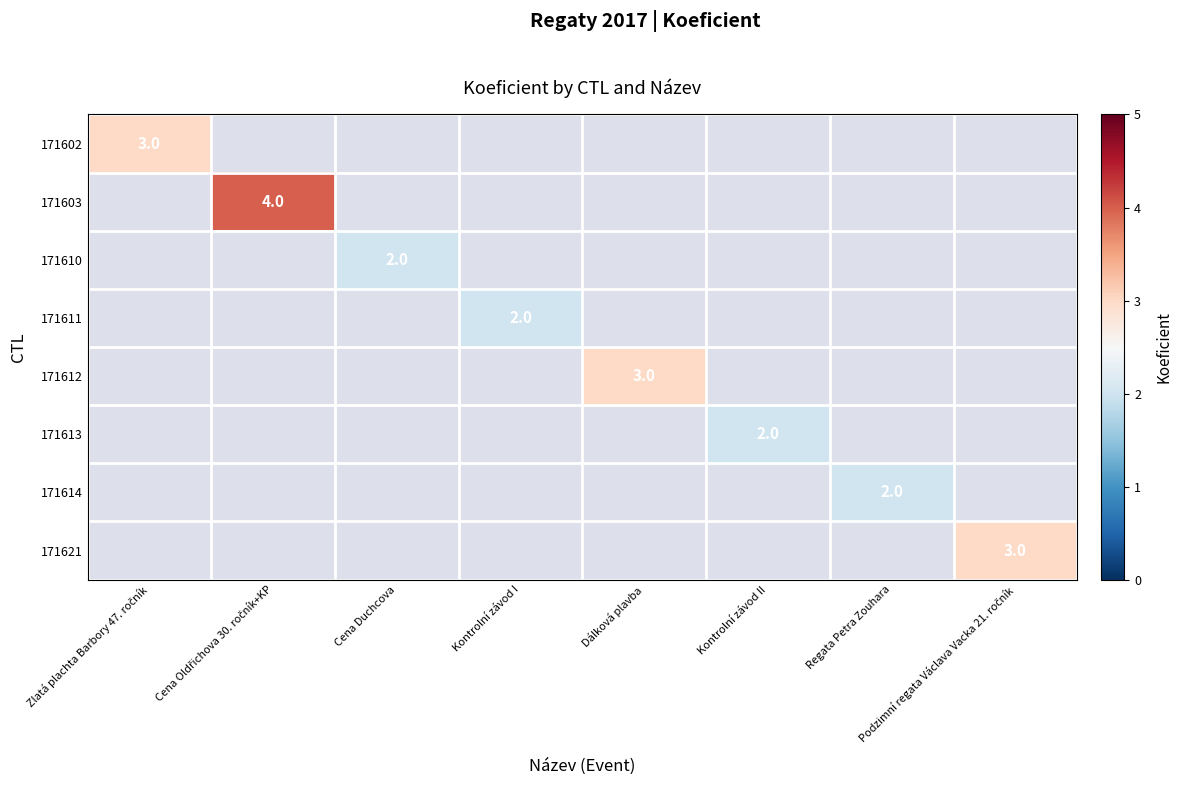

Between Dálková plavba and Regata Petra Zouhara, which series saw the biggest shift?

171612